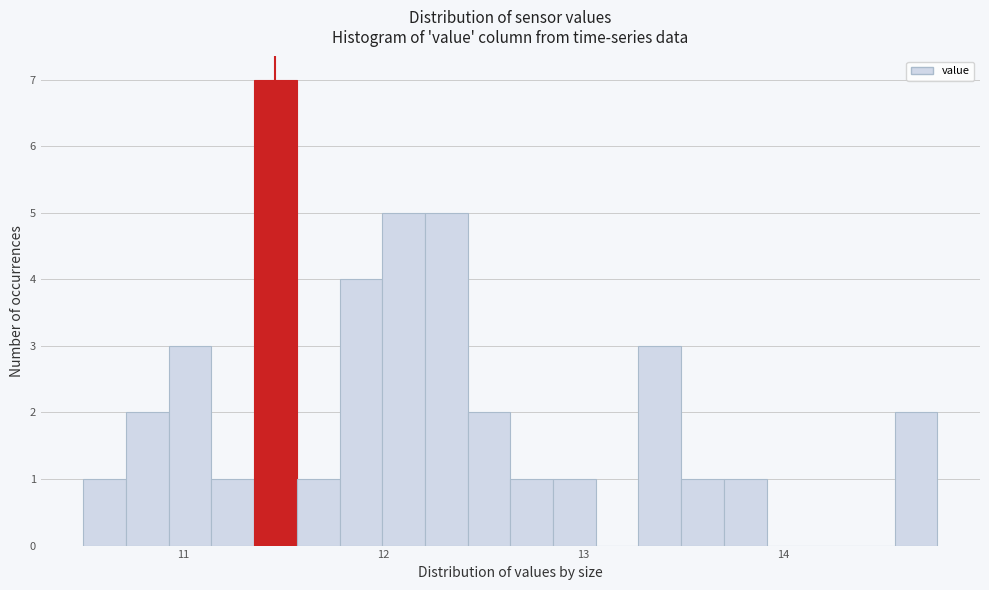

Read against the x-axis, roughly where is the centre of the tallest bar?

11.5